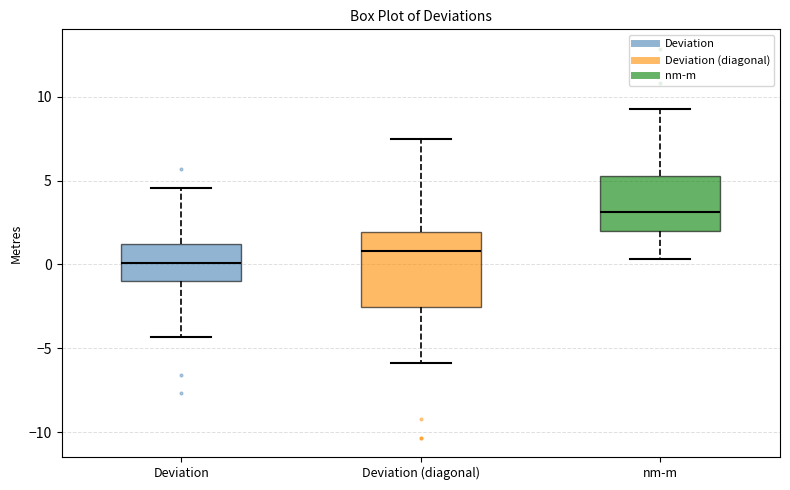

Which box's median line is the lowest?

Deviation